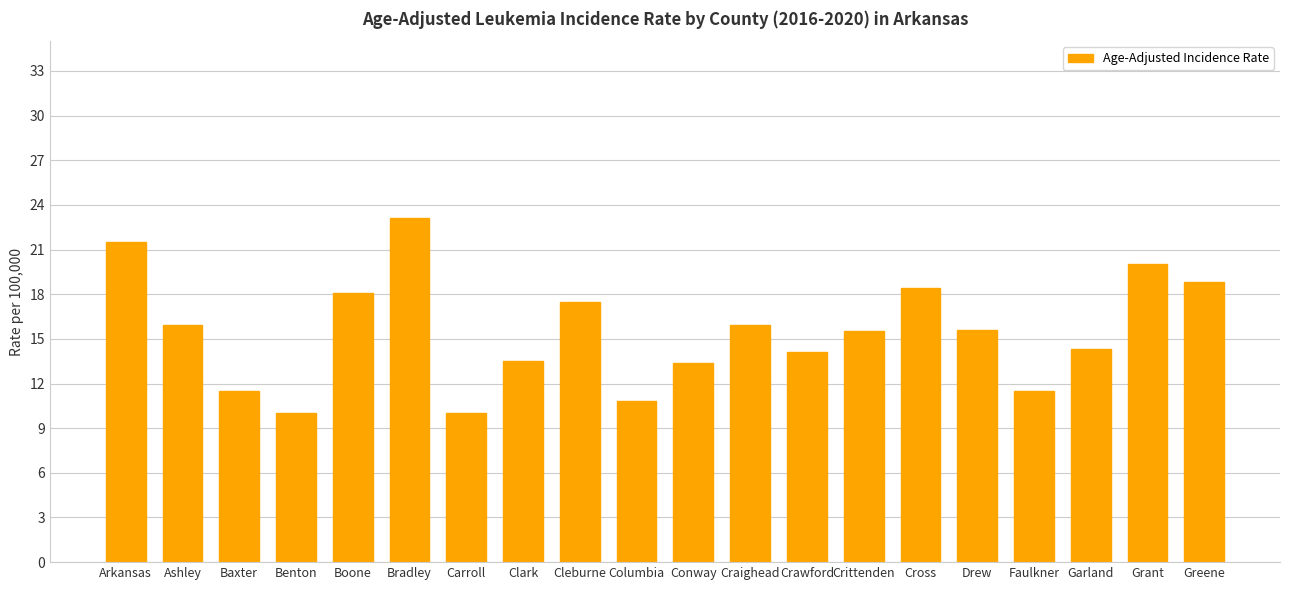

What is the label of the 14th bar from the right?

Carroll